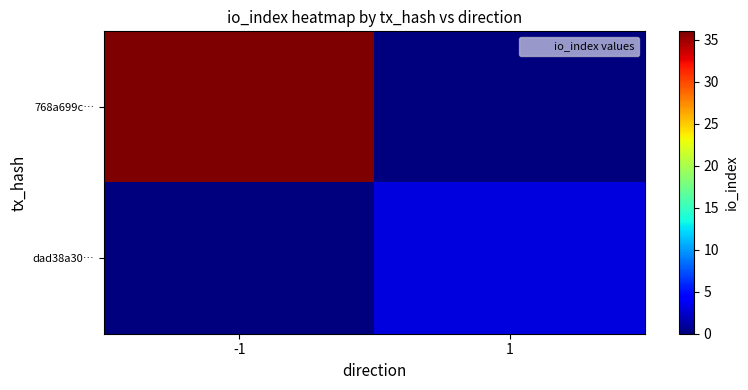

Reading left to right, transcribe all the data shown in this chart.

768a699c…: -1=36	1=0
dad38a30…: -1=0	1=3